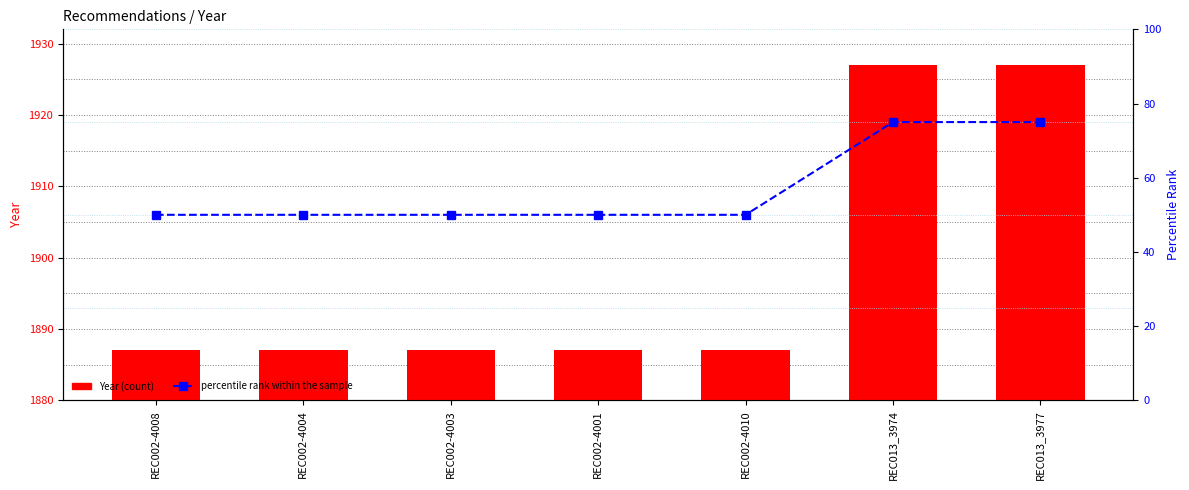

Rank the categories by Year value from highest to lowest.

REC013_3974, REC013_3977, REC002-4008, REC002-4004, REC002-4003, REC002-4001, REC002-4010